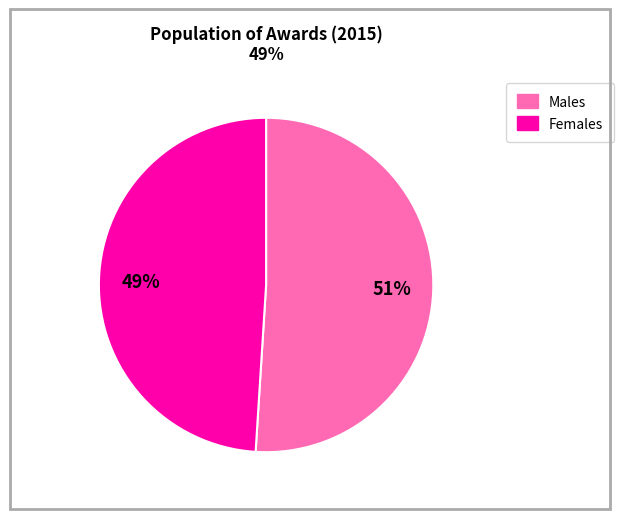

Does any single category account for the majority?

Yes